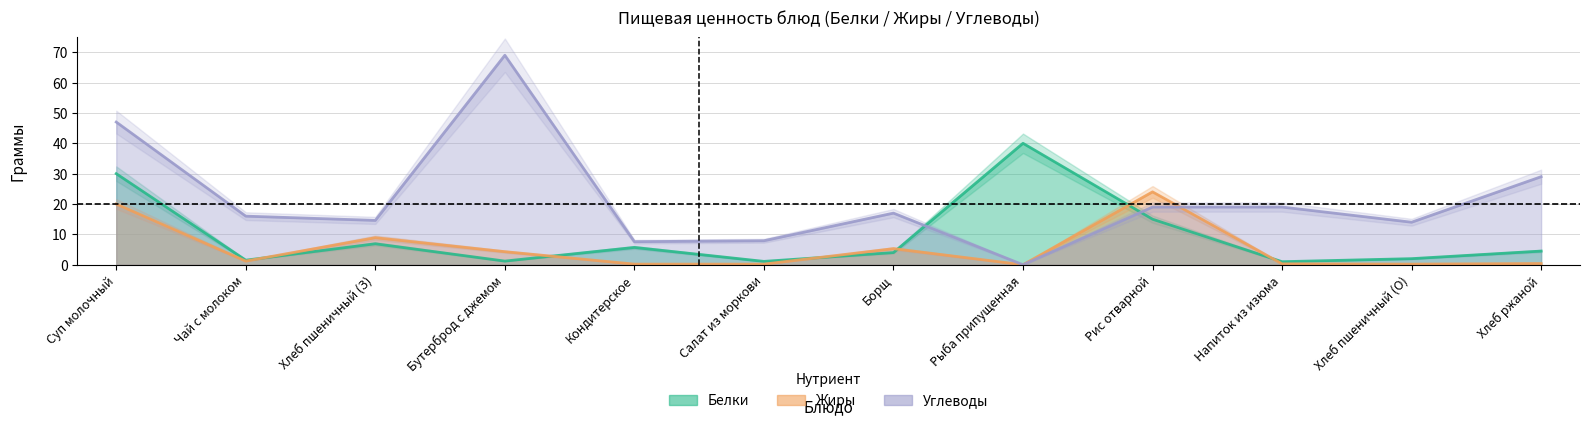

Which category has the lowest value in the Углеводы series?

Рыба припущенная